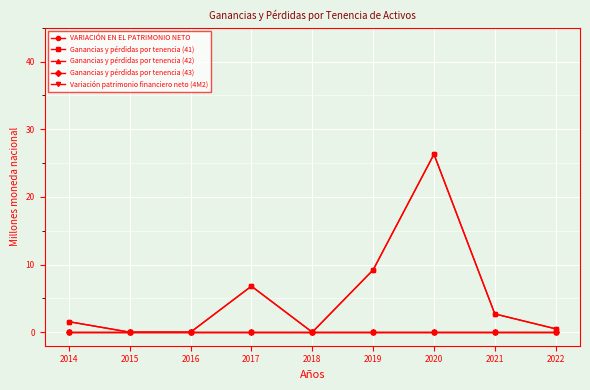

Does the chart have visible grid lines?

Yes